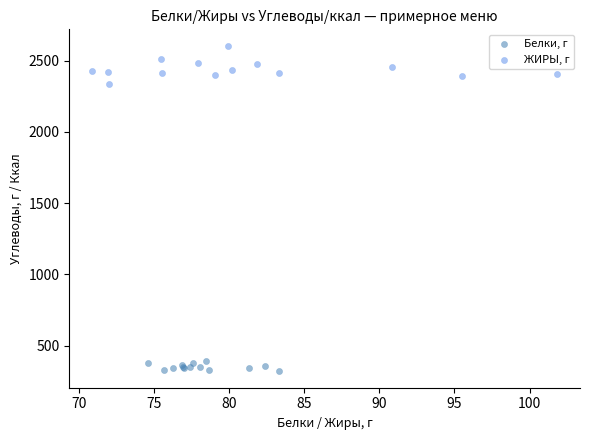

Which series has the largest Y range (max minus min)?

ЖИРЫ, г